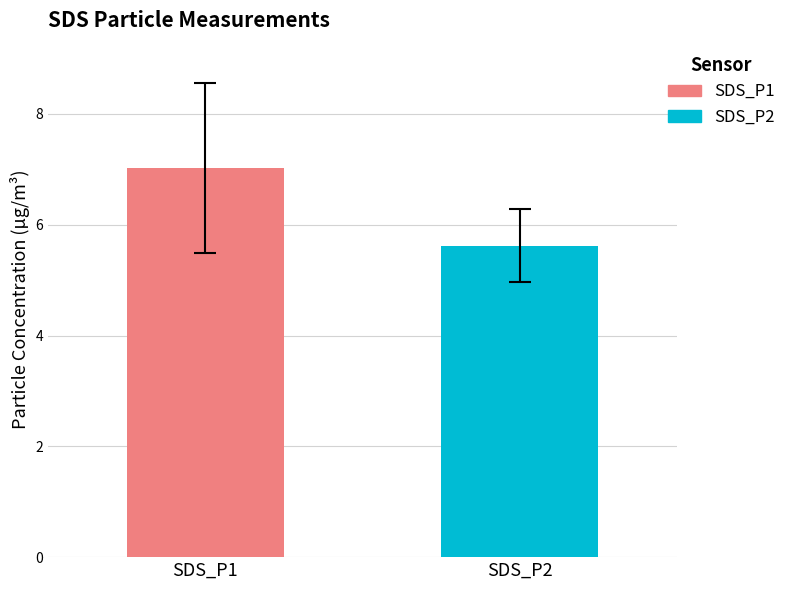

What is the lowest value of the SDS_P2 series?

5.6